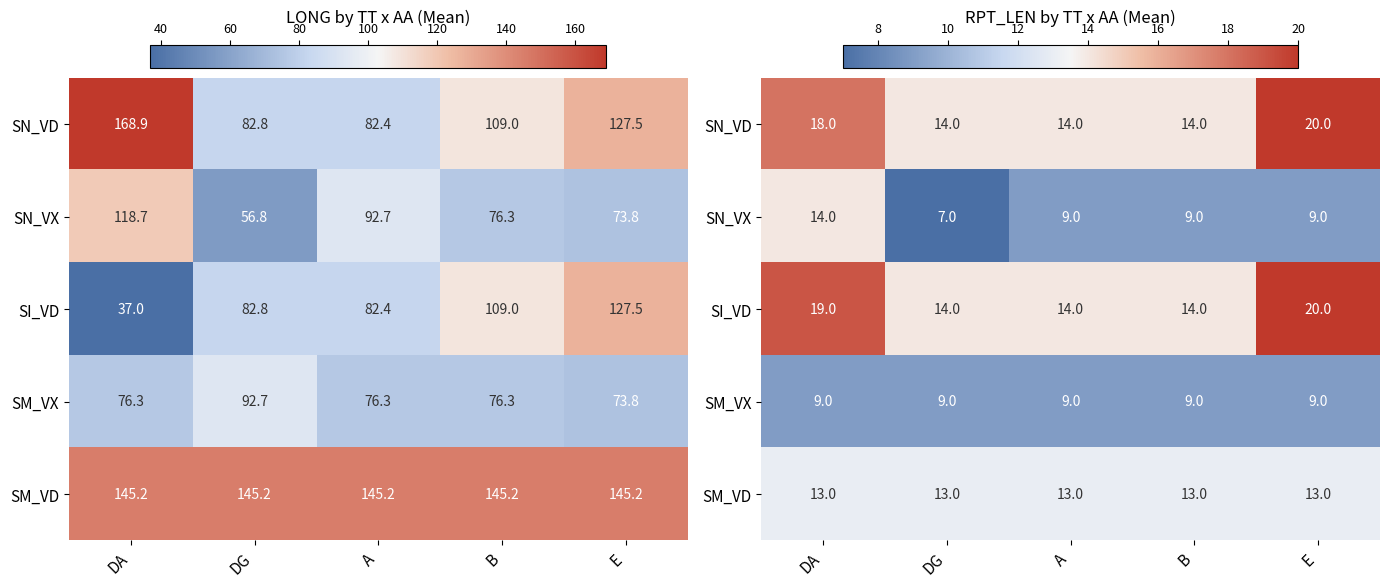

Is the value of SM_VX at A greater than the value of SM_VD at A?

No